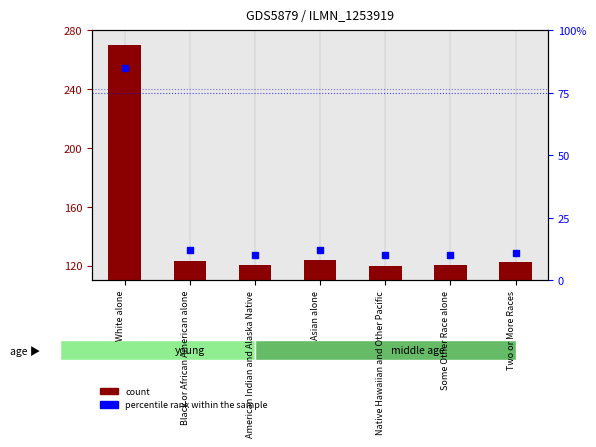

What is the highest value of the percentile rank within the sample series?

85.0